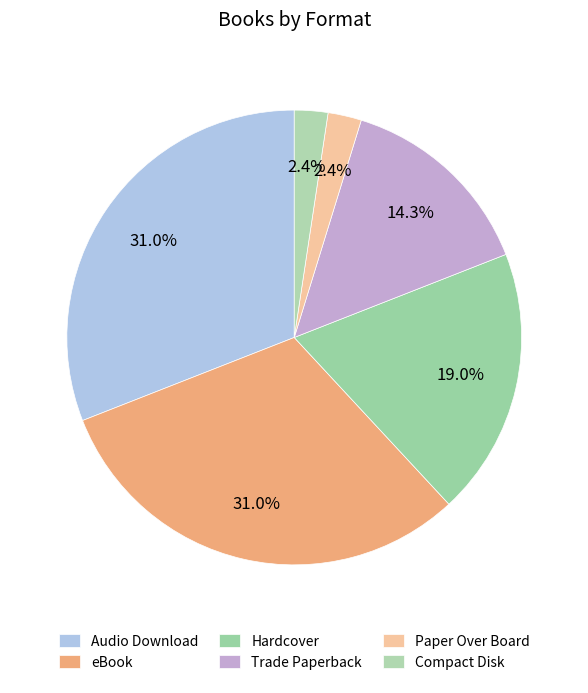

Is it true that Trade Paperback is 6% of the pie?

False